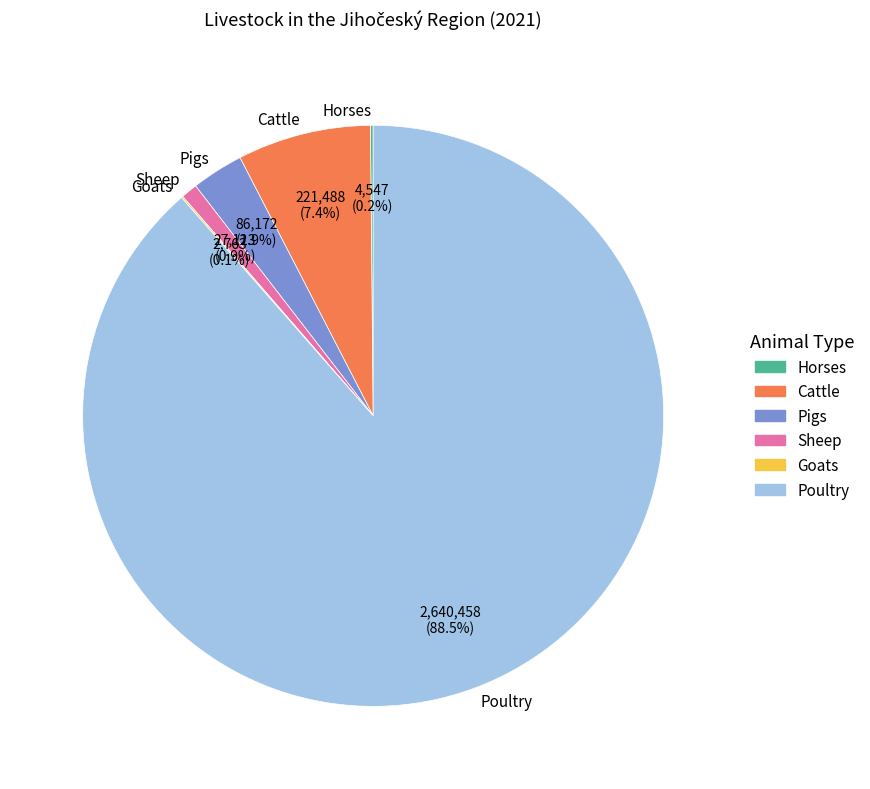

What percentage do Sheep and Poultry together represent?

89.4%